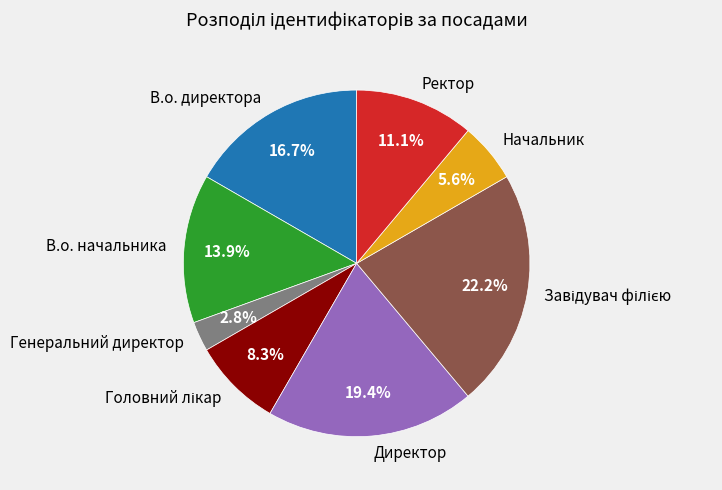

Between В.о. директора and Начальник, which is larger?

В.о. директора